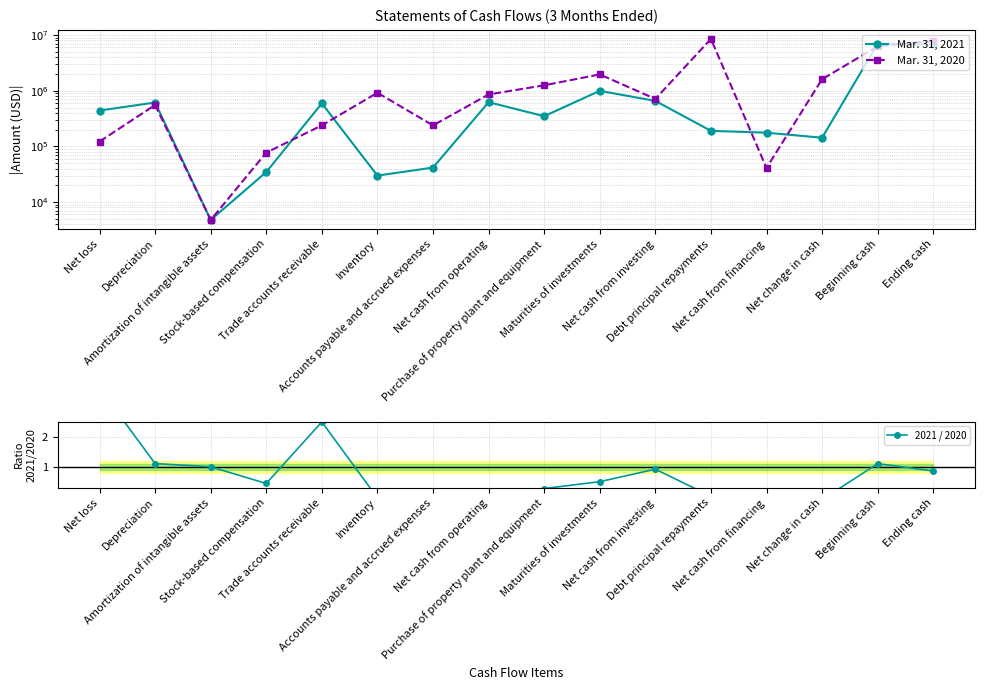

Reading right to left, what are all the values shown in this chart?

Mar. 31, 2021: 6806650.0	6949937.0	143287.0	176425.0	190377.0	656684.0	996000.0	349316.0	623546.0	41653.0	29936.0	593404.0	34629.0	4776.0	614695.0	441303.0
Mar. 31, 2020: 7905332.0	6293293.0	1612039.0	41133.0	8519078.0	713453.0	1965000.0	1252147.0	857453.0	238494.0	920298.0	238618.0	77404.0	4776.0	555124.0	122267.0
2021 / 2020: 0.9	1.1	-0.1	-4.3	0.0	0.9	0.5	0.3	-0.7	0.2	-0.0	2.5	0.4	1.0	1.1	3.6